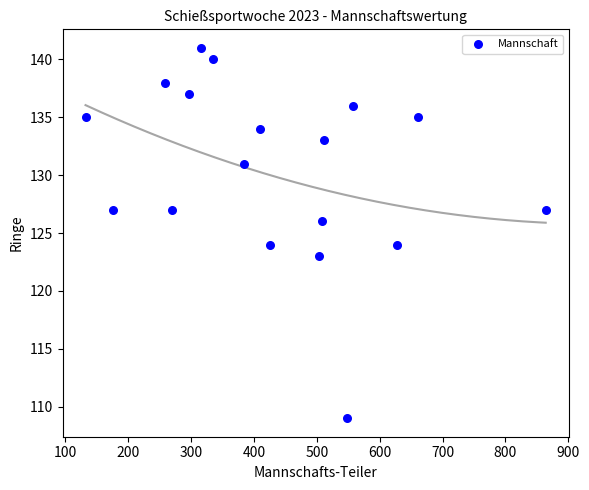

What is the range of Y values (max minus min)?

32